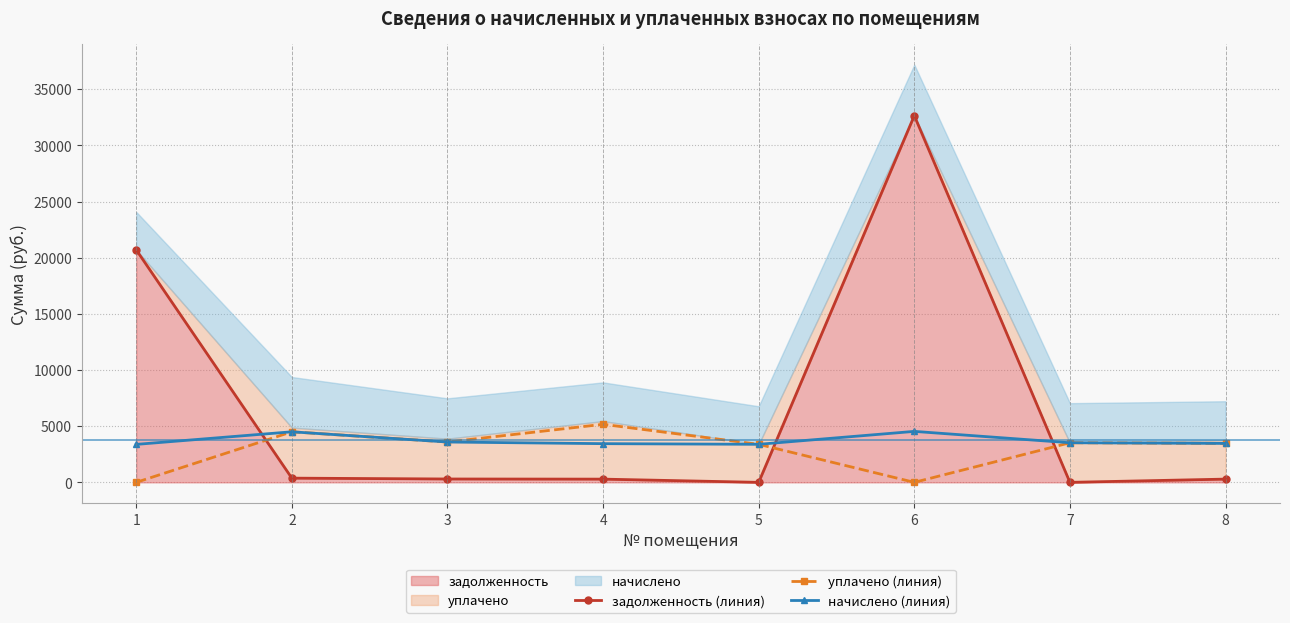

Reading left to right, transcribe all the data shown in this chart.

задолженность (линия): 1=20699.5	2=375.1	3=299.2	4=287.1	5=0.0	6=32649.2	7=0.0	8=288.9
уплачено (линия): 1=0.0	2=4501.5	3=3591.0	4=5168.0	5=3387.1	6=0.0	7=3525.5	8=3467.2
начислено (линия): 1=3379.8	2=4501.6	3=3591.0	4=3445.3	5=3387.1	6=4537.9	7=3525.5	8=3467.2